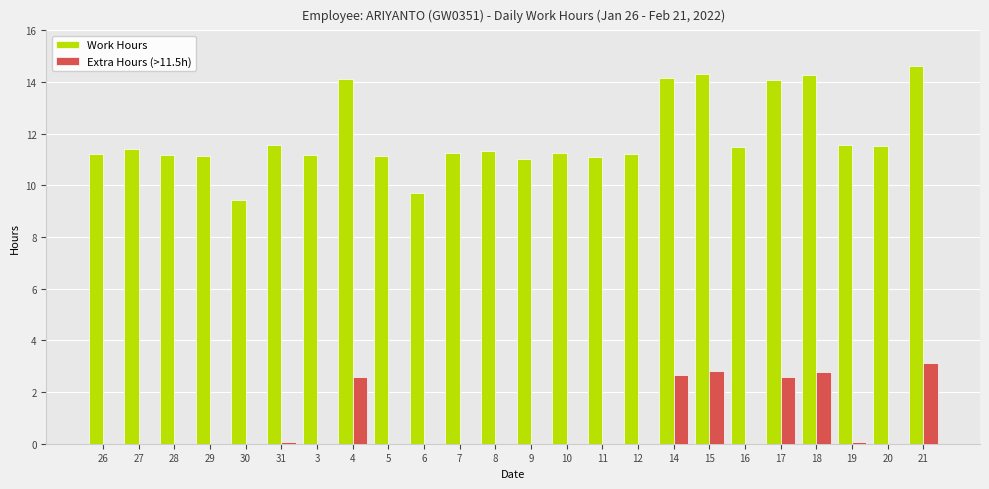

What is the average value of the Work Hours series?

11.9